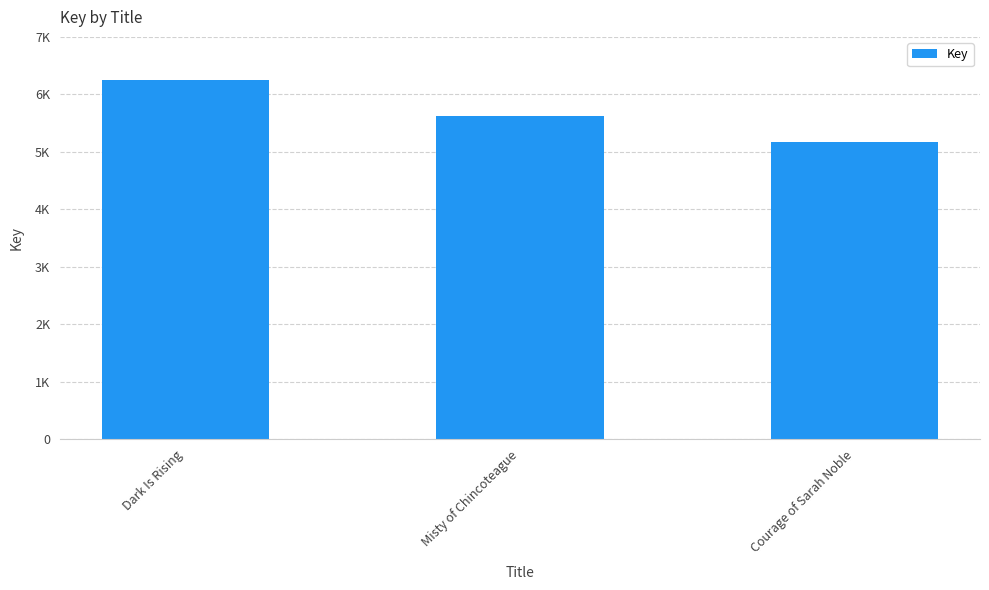

What is the label of the 3rd bar from the left?

Courage of Sarah Noble